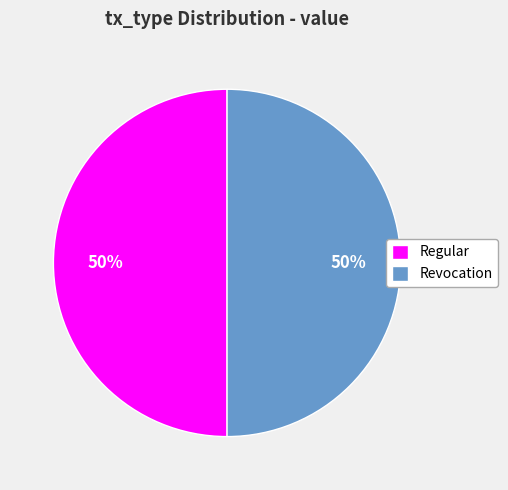

Is the sum of Revocation and Regular greater than half?

Yes